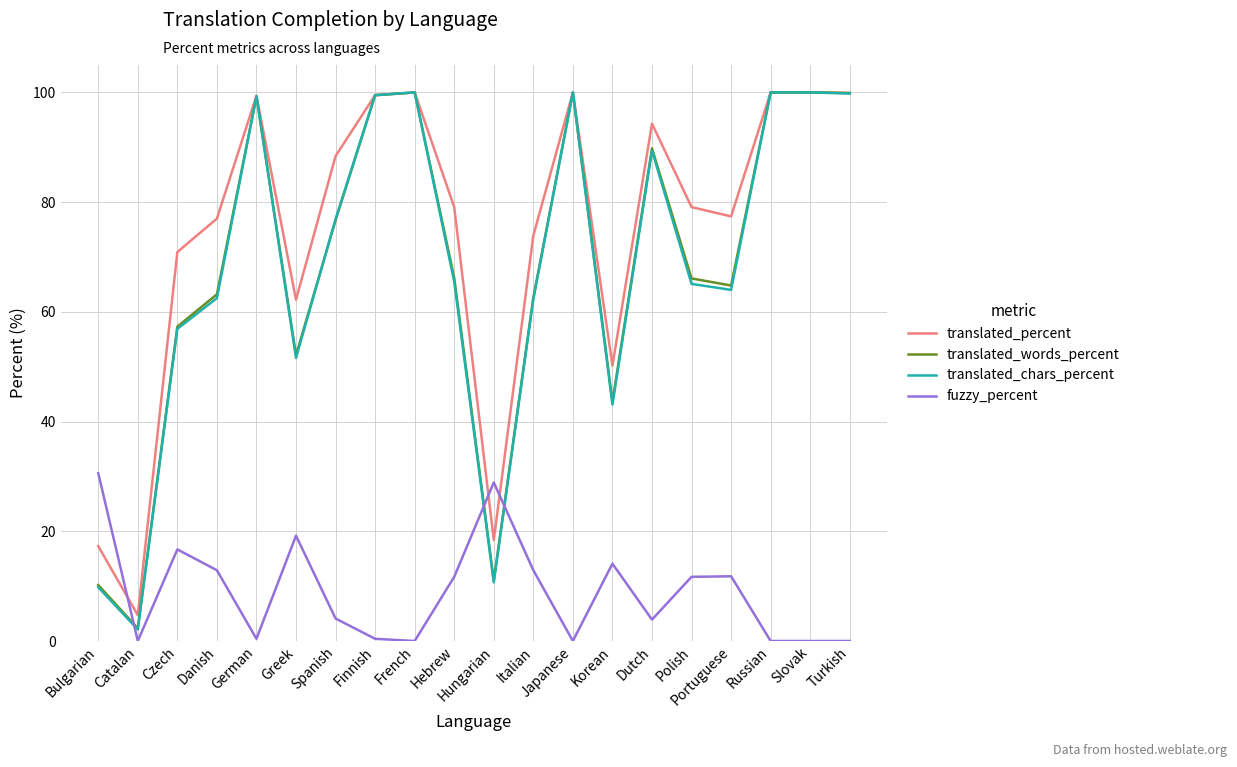

True or false: translated_percent has a value of 22.2 at Russian.

False